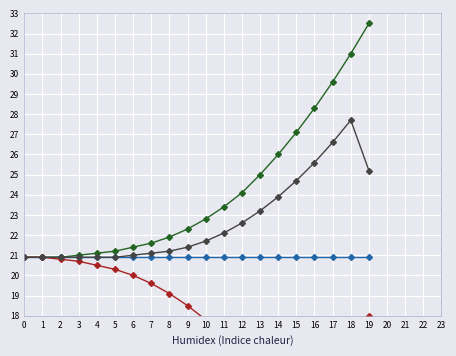

Reading left to right, extract all data points from this chart.

OXY(%) Real: 0=20.9	1=20.9	2=20.9	3=20.9	4=20.9	5=20.9	6=20.9	7=20.9	8=20.9	9=20.9	10=20.9	11=20.9	12=20.9	13=20.9	14=20.9	15=20.9	16=20.9	17=20.9	18=20.9	19=20.9
OXY(%) Max: 0=20.9	1=20.9	2=20.9	3=21.0	4=21.1	5=21.2	6=21.4	7=21.6	8=21.9	9=22.3	10=22.8	11=23.4	12=24.1	13=25.0	14=26.0	15=27.1	16=28.3	17=29.6	18=31.0	19=32.5
OXY(%) Min: 0=20.9	1=20.9	2=20.8	3=20.7	4=20.5	5=20.3	6=20.0	7=19.6	8=19.1	9=18.5	10=17.8	11=17.0	12=16.1	13=15.1	14=14.0	15=12.8	16=11.5	17=10.1	18=8.6	19=18.0
OXY(%) Avg: 0=20.9	1=20.9	2=20.9	3=20.9	4=20.9	5=20.9	6=21.0	7=21.1	8=21.2	9=21.4	10=21.7	11=22.1	12=22.6	13=23.2	14=23.9	15=24.7	16=25.6	17=26.6	18=27.7	19=25.2